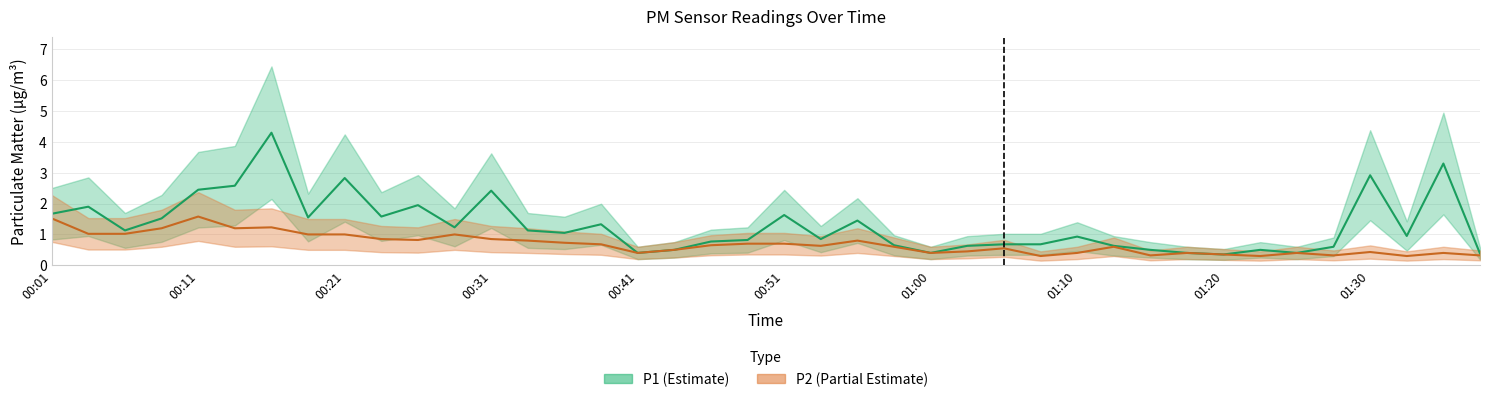

True or false: P2 and P1 intersect in this chart.

False